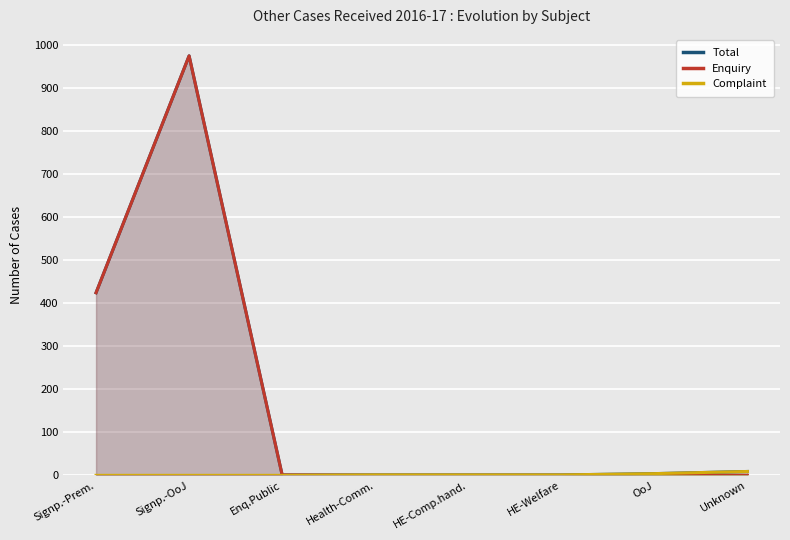

How many Complaint values are between 0 and 4?

7